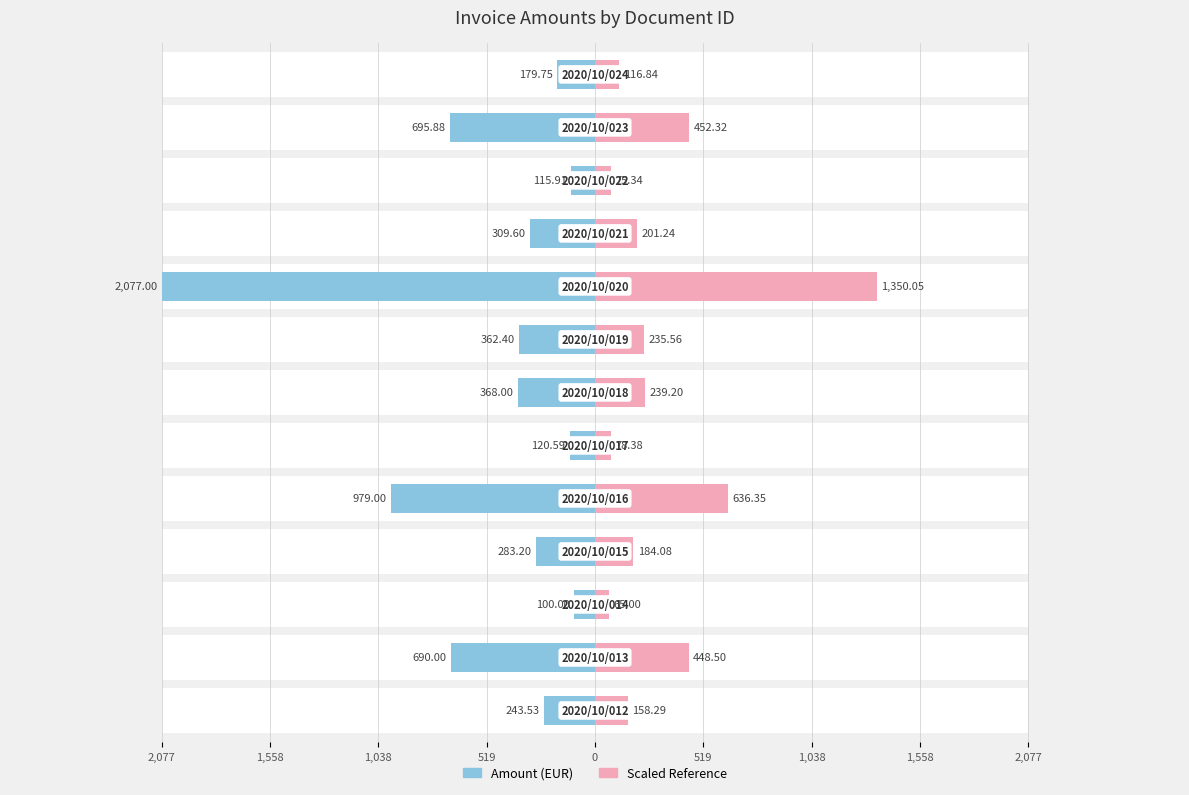

What are all the series names shown in the legend?

Amount (EUR), Scaled Reference